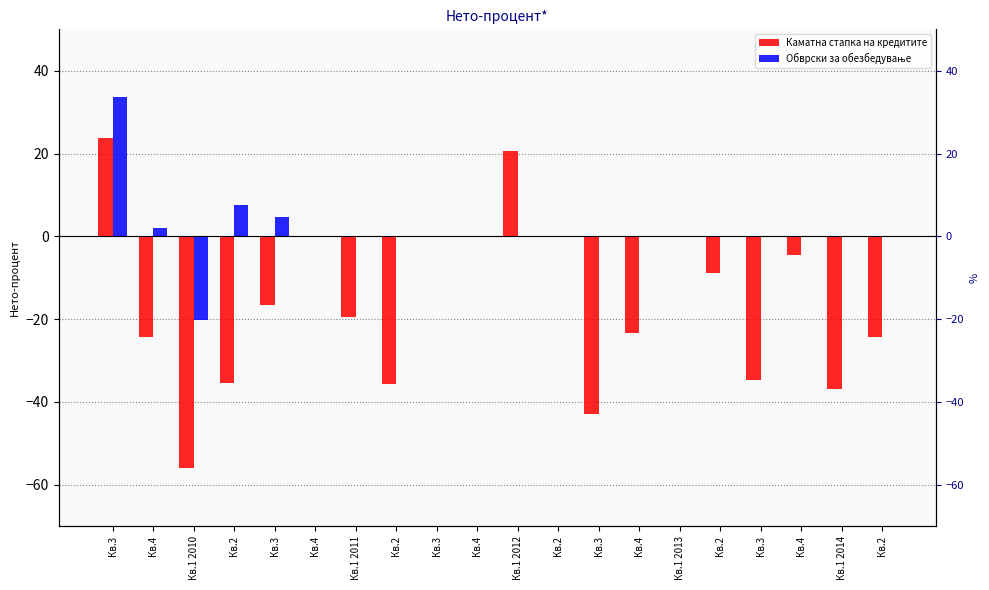

Reading right to left, list all the values displayed in this chart.

Каматна стапка на кредитите: Кв.2=-24.3	Кв.1 2014=-36.9	Кв.4=-4.6	Кв.3=-34.7	Кв.2=-8.8	Кв.1 2013=0.0	Кв.4=-23.3	Кв.3=-43.0	Кв.2=0.0	Кв.1 2012=20.7	Кв.4=0.0	Кв.3=0.0	Кв.2=-35.7	Кв.1 2011=-19.4	Кв.4=0.0	Кв.3=-16.6	Кв.2=-35.5	Кв.1 2010=-55.9	Кв.4=-24.2	Кв.3=23.8
Обврски за обезбедување: Кв.2=0.0	Кв.1 2014=0.0	Кв.4=0.0	Кв.3=0.0	Кв.2=0.0	Кв.1 2013=0.0	Кв.4=0.0	Кв.3=0.0	Кв.2=0.0	Кв.1 2012=0.0	Кв.4=0.0	Кв.3=0.0	Кв.2=0.0	Кв.1 2011=0.0	Кв.4=0.0	Кв.3=4.7	Кв.2=7.5	Кв.1 2010=-20.3	Кв.4=2.0	Кв.3=33.7